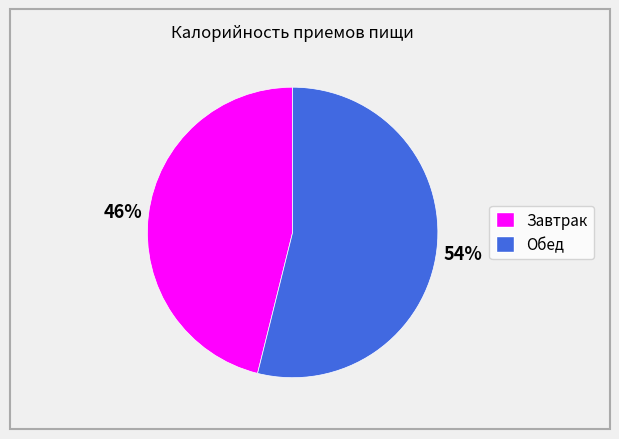

Combined, do Обед and Завтрак account for over 50%?

Yes